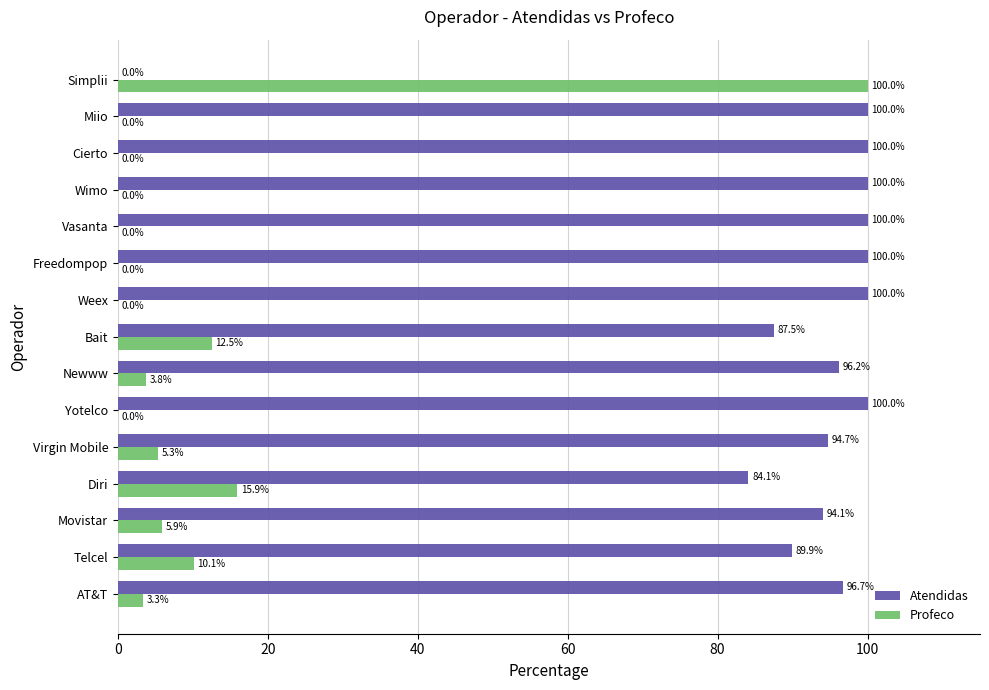

What is the sum of all Profeco values?

156.8